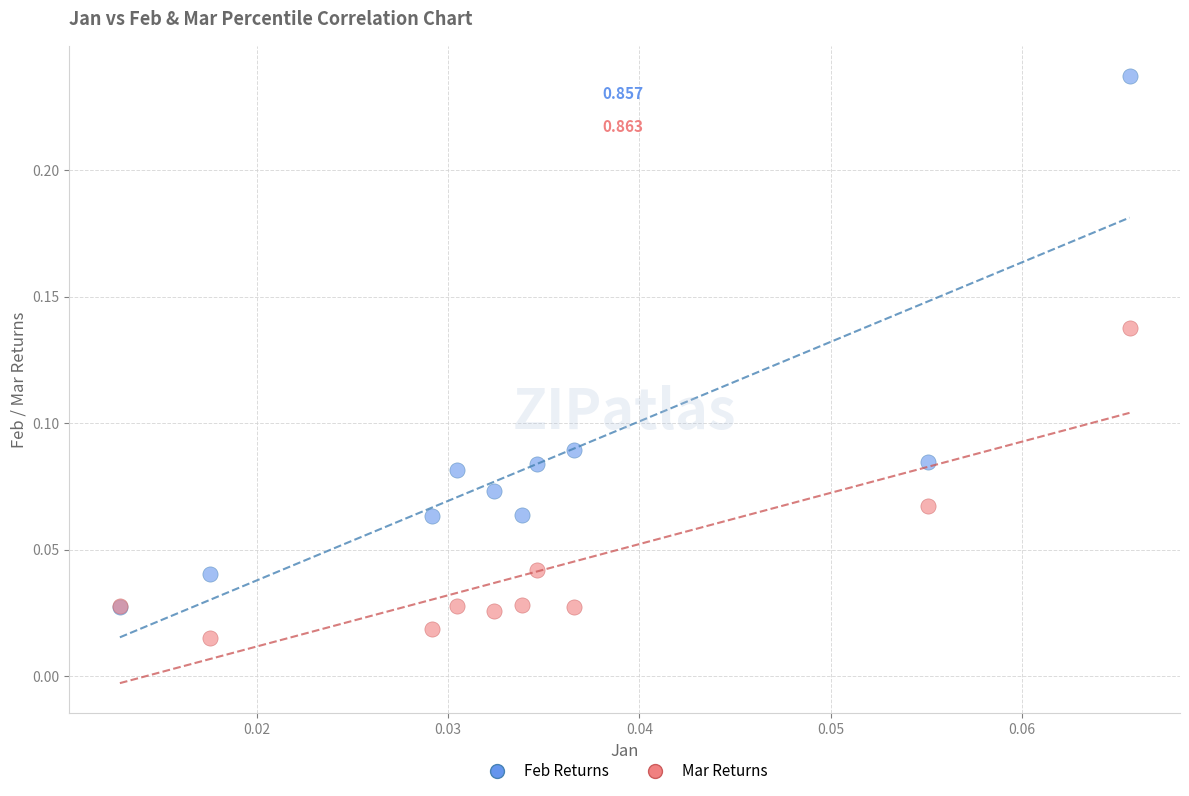

What are all the series names shown in the legend?

Feb Returns, Mar Returns